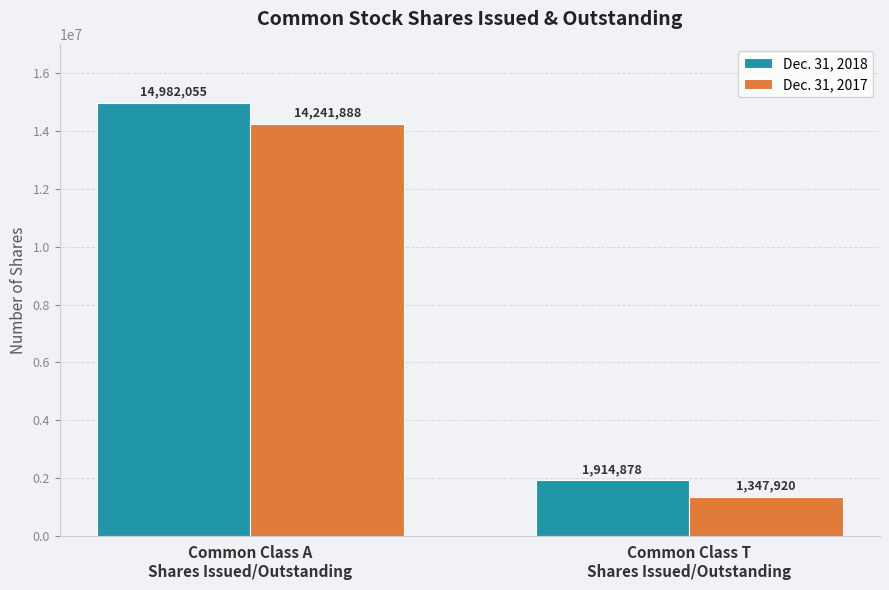

How many values in the Dec. 31, 2017 series are below 14241888?

1